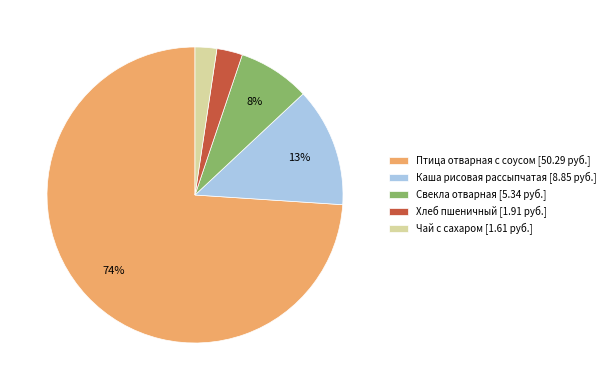

To the nearest percent, what percentage of the pie is Птица отварная с соусом?

74%